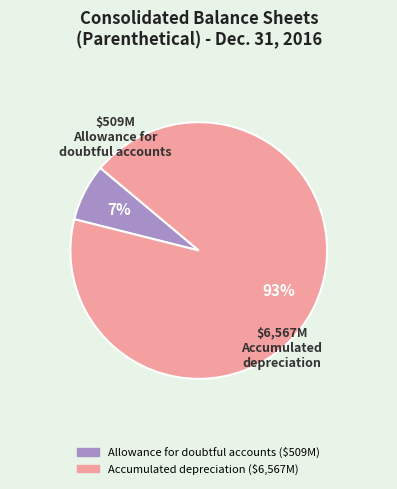

To the nearest percent, what is the average slice percentage?

50%